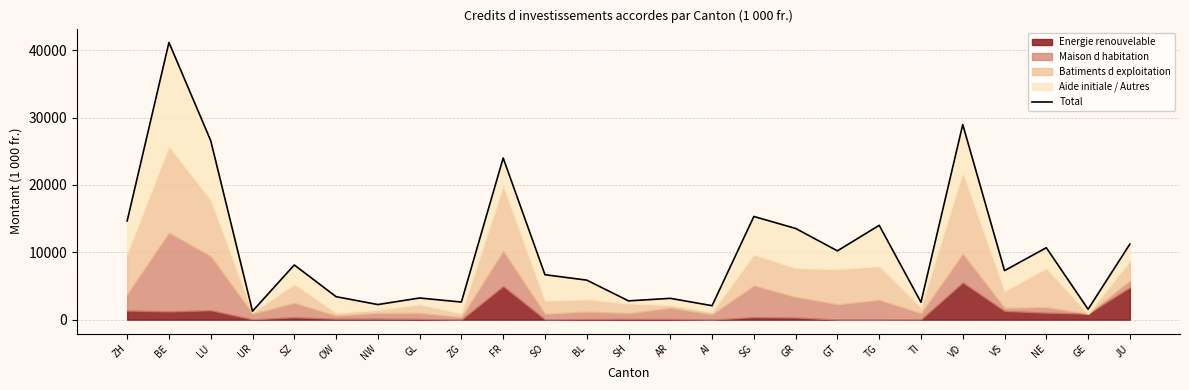

What position from the right is SO?

15